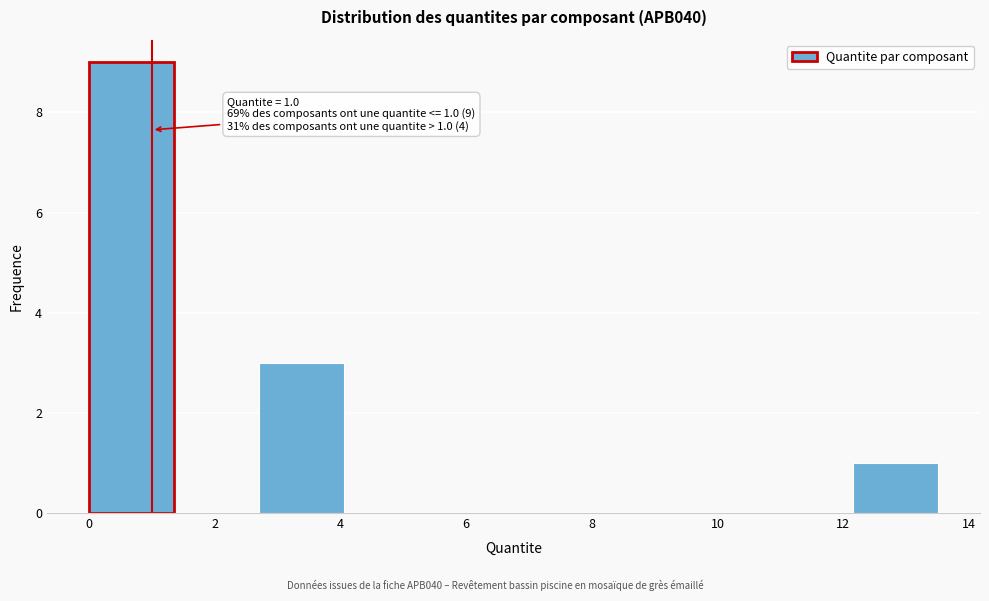

Over which range of the x-axis is the bar tallest?

0.0 to 1.4